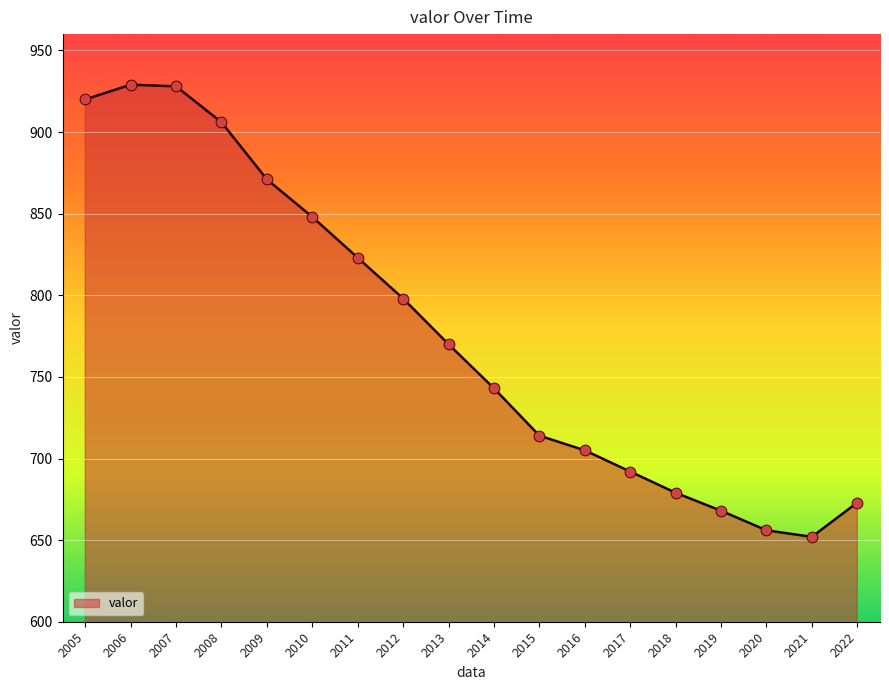

What is the ratio of the value at 2012 to the value at 2009?

0.9